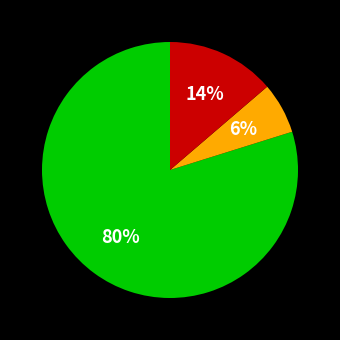

To the nearest percent, what is the average slice percentage?

33%